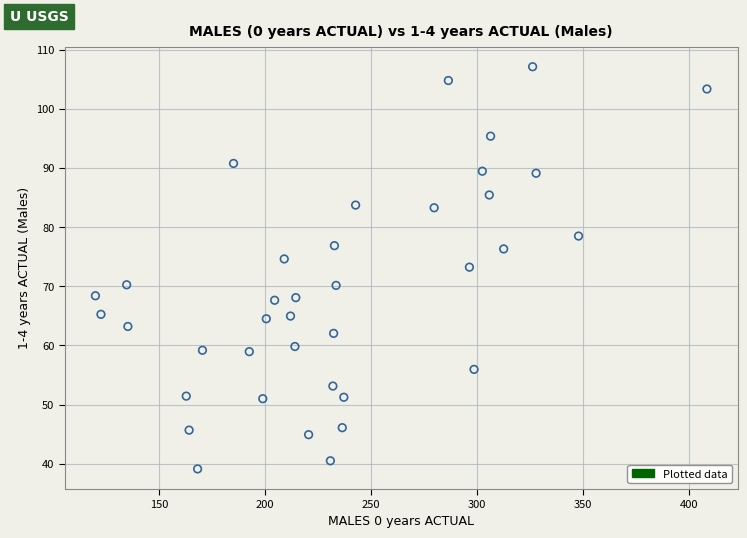

What is the range of Y values (max minus min)?

68.0